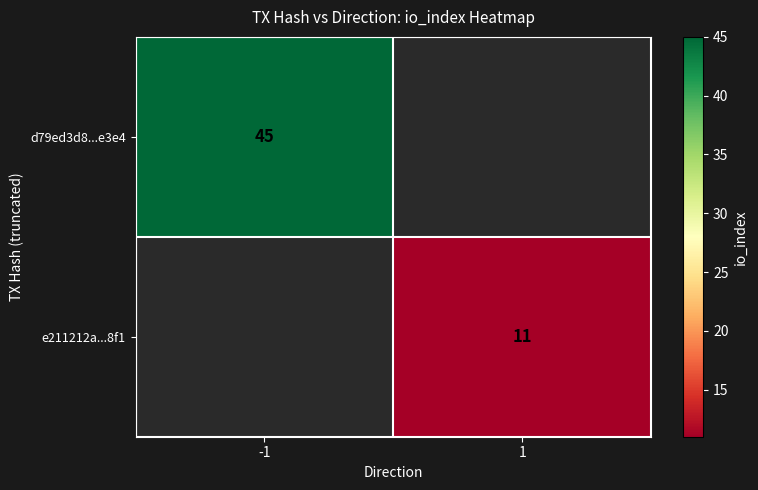

The value of d79ed3d8...e3e4 at -1 is 78. True or false?

False